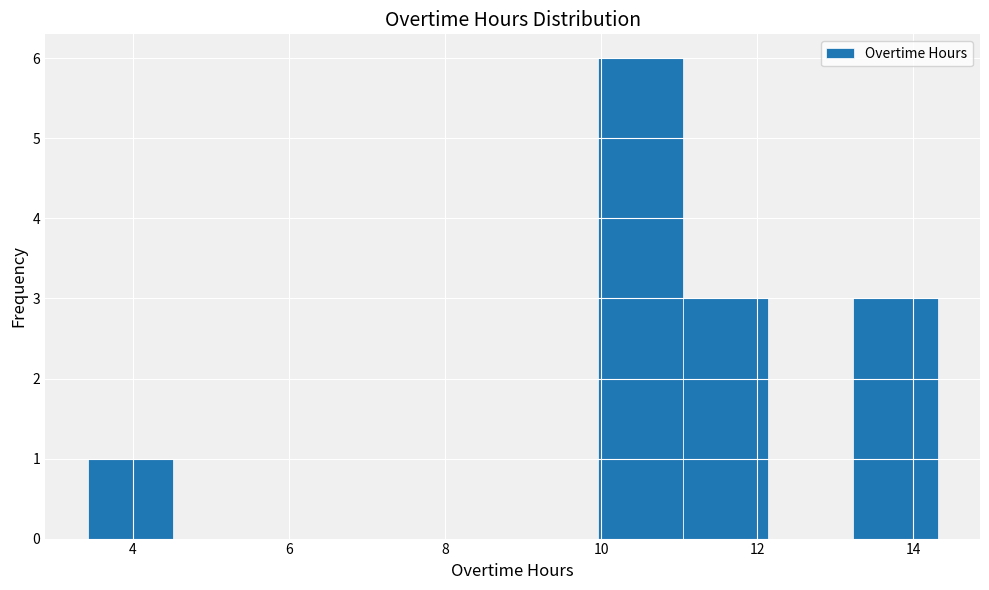

How tall is the bar that spans 11.0 to 12.2 on the x-axis? Neither the bar edges nor the heights are printed on the chart, so give them approximately, as read against the axes.

3